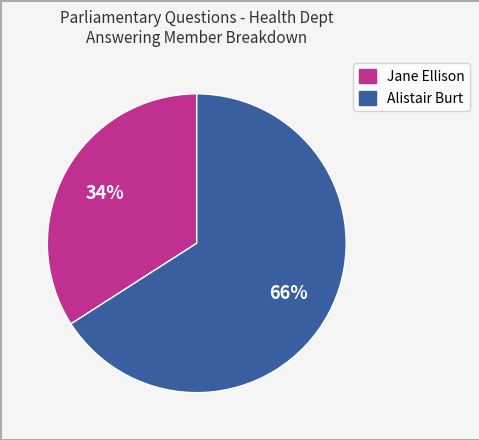

Rank the categories by value from lowest to highest.

Jane Ellison, Alistair Burt